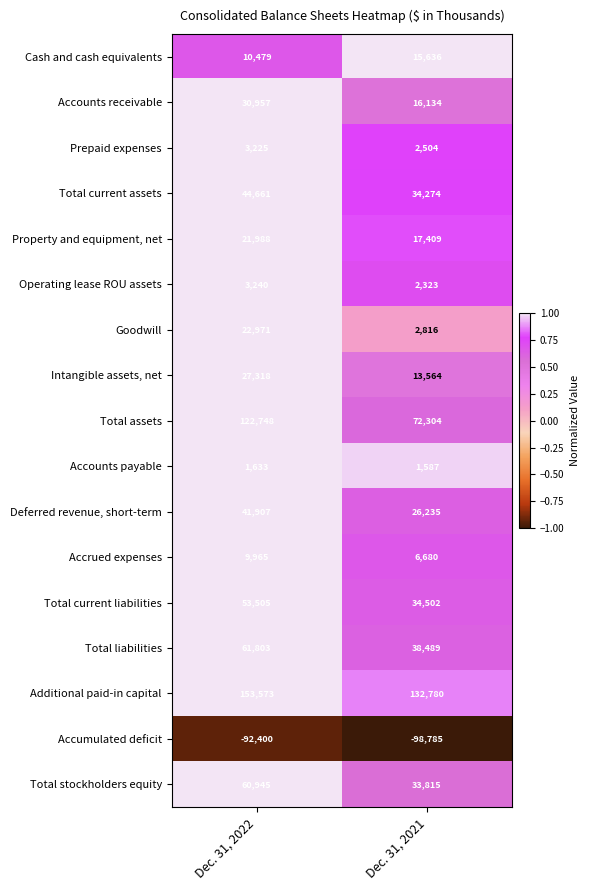

At which label is Accounts receivable closest to 23545?

Dec. 31, 2021